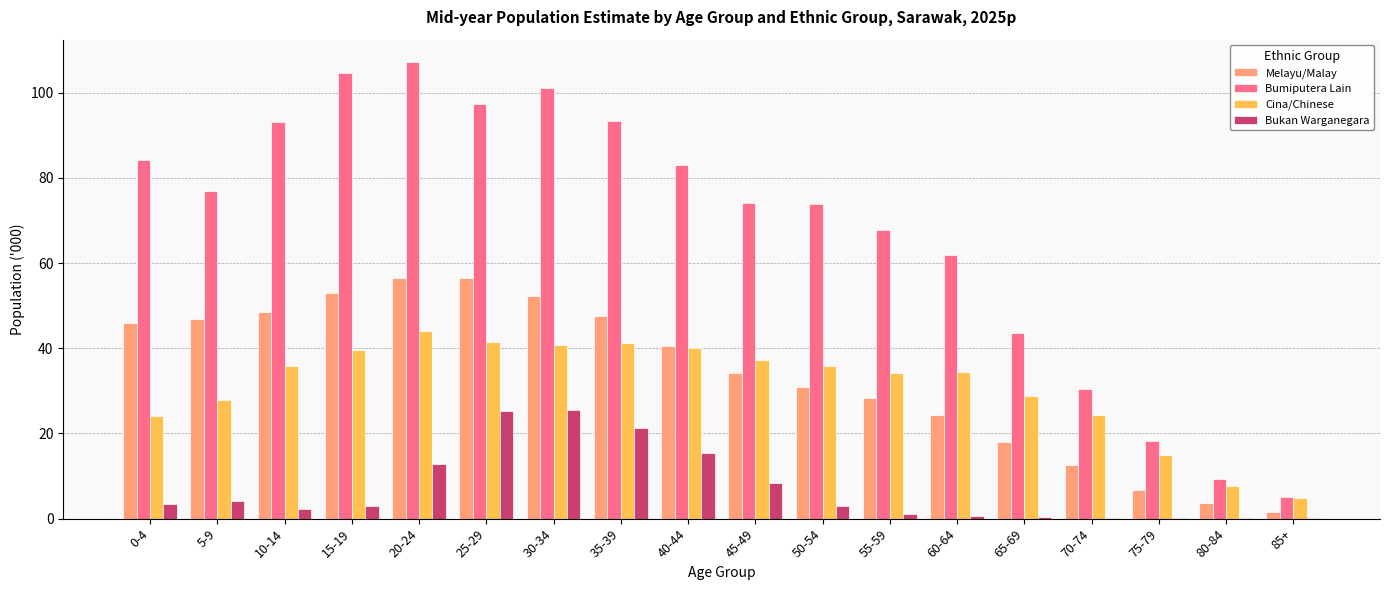

Is it true that Cina/Chinese equals 62.0 at 35-39?

False